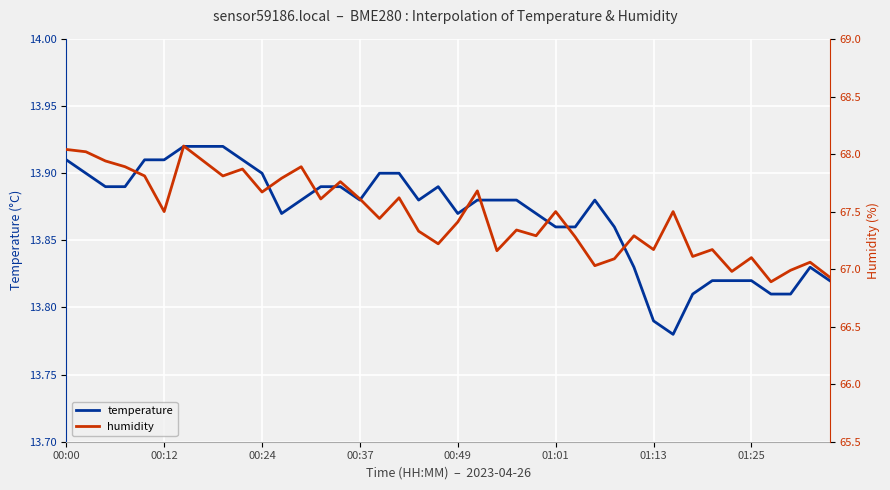

The humidity series shows 103.2 at 34. True or false?

False